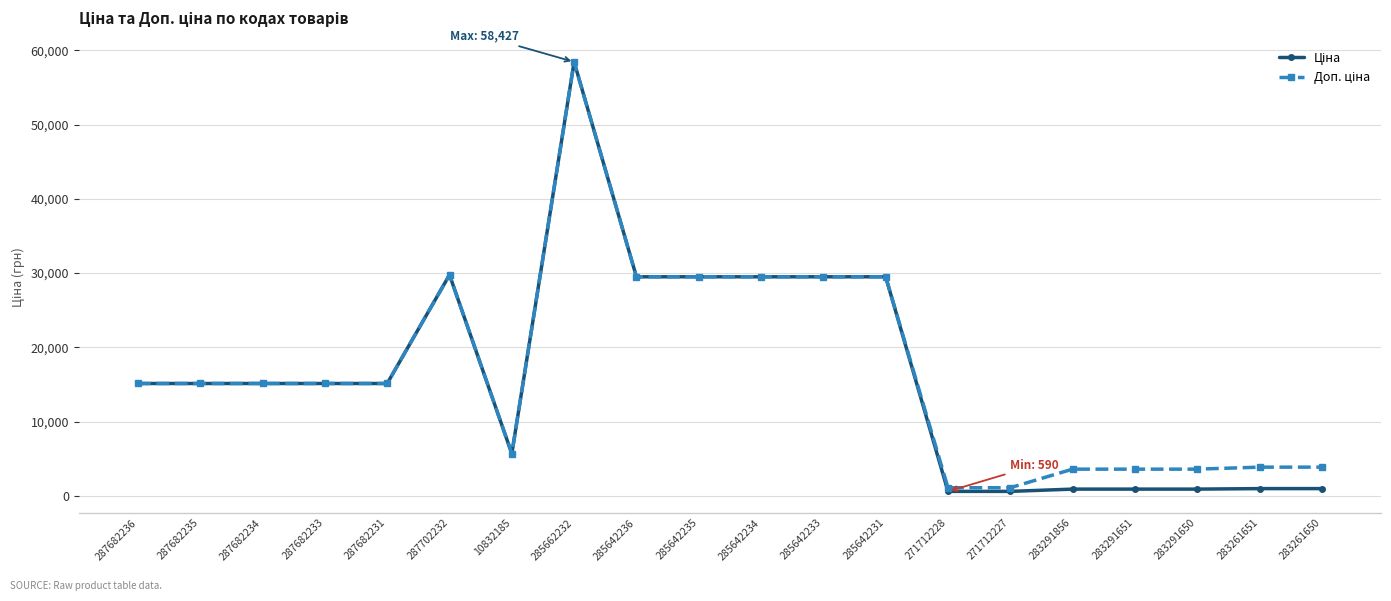

What is the minimum value shown in the chart?

589.9